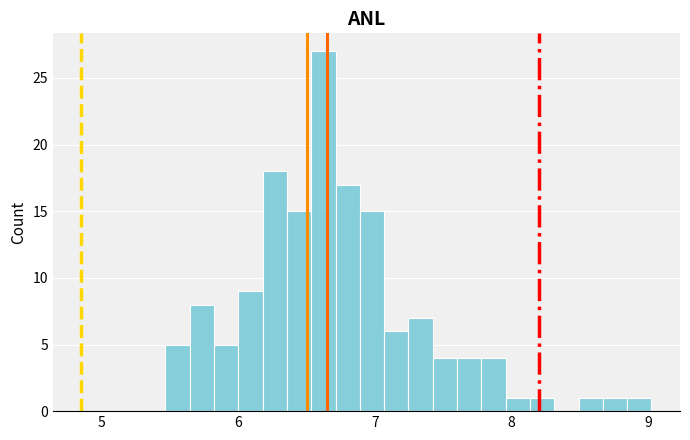

Read against the x-axis, roughly where is the centre of the tallest bar?

6.6